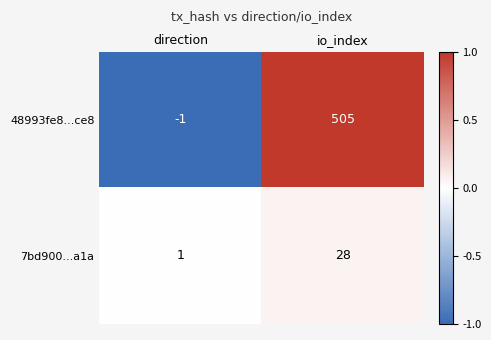

How many categories are shown in the chart?

2